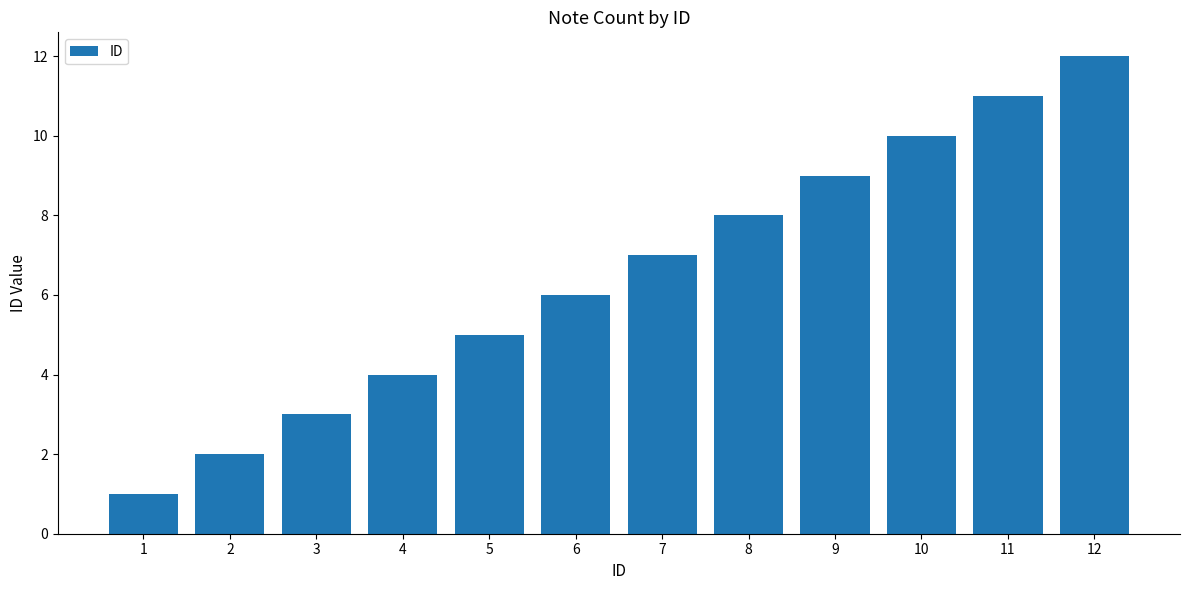

What is the change in value from 3 to 10?

+7